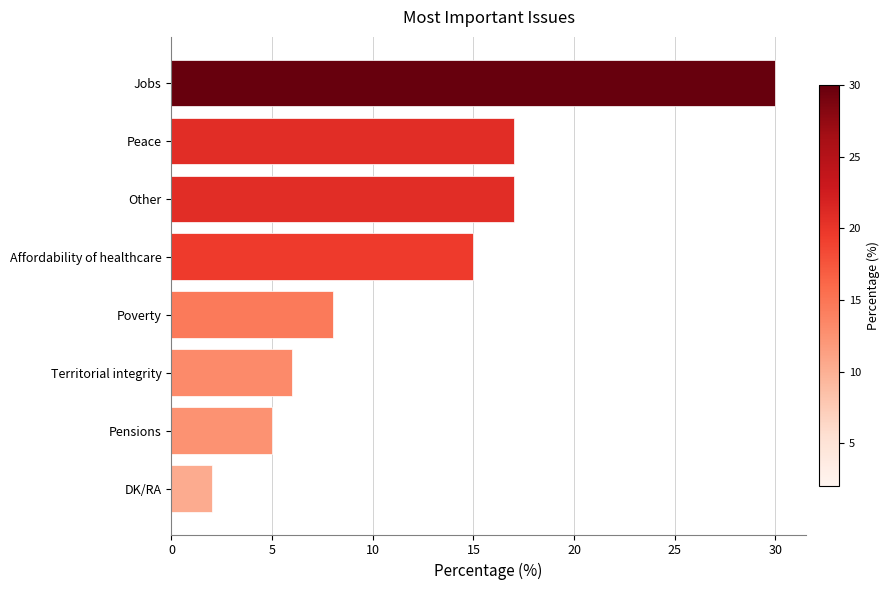

What is the change in value from Affordability of healthcare to Other?

+2